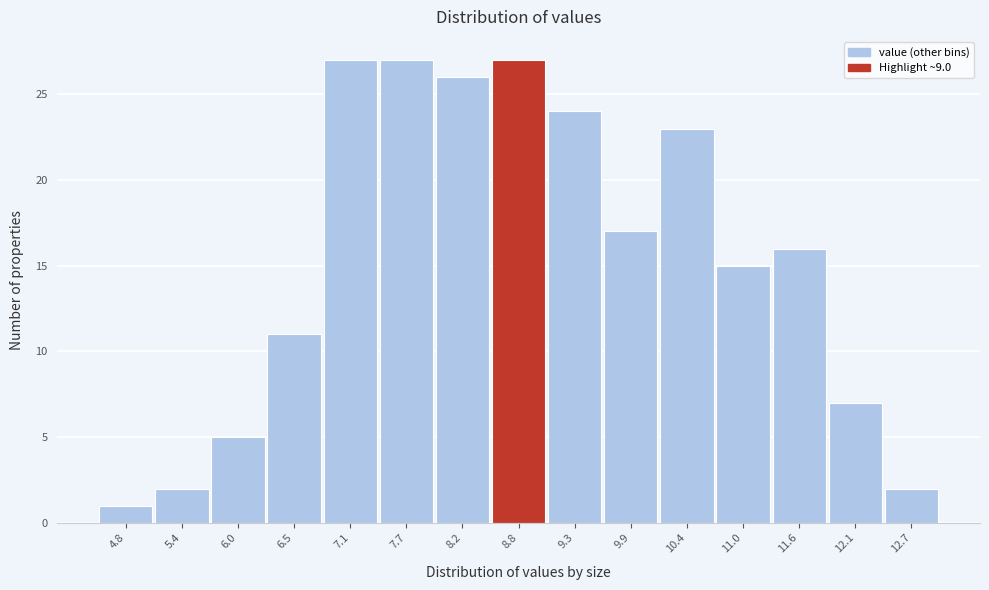

Reading left to right, list all the values displayed in this chart.

1	2	5	11	27	27	26	27	24	17	23	15	16	7	2